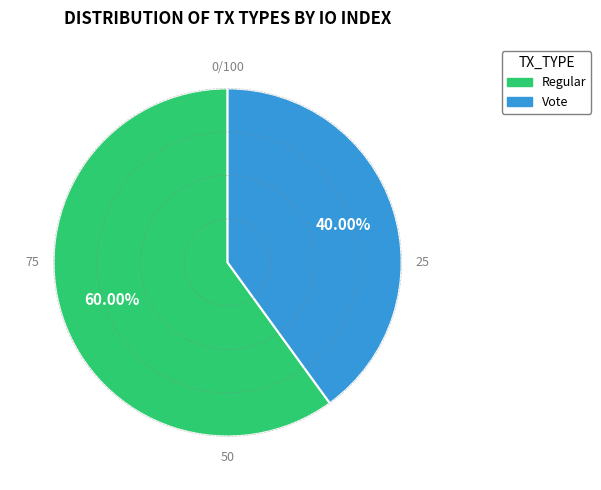

Approximately how many times larger is the value at Vote compared to Regular?

0.7